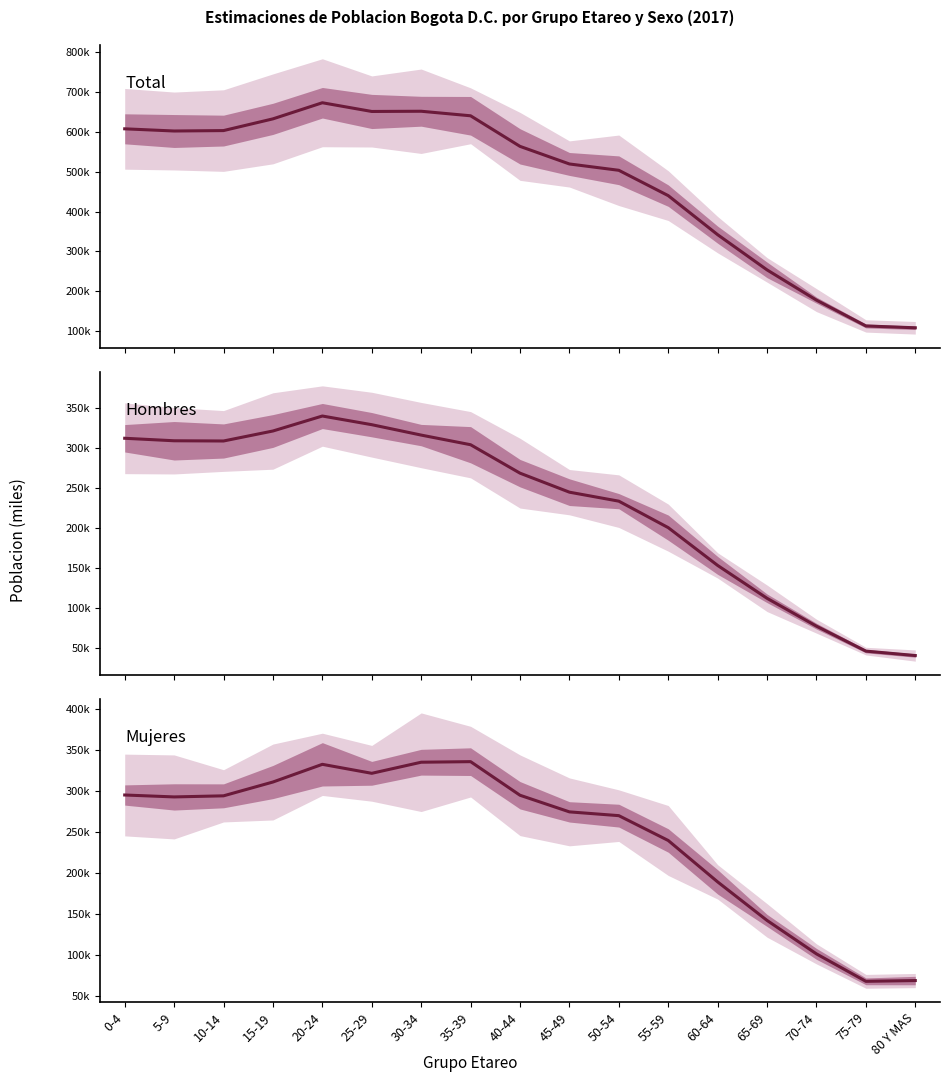

At 15-19, list the series in order from smallest to largest.

Mujeres, Hombres, Total Poblacion